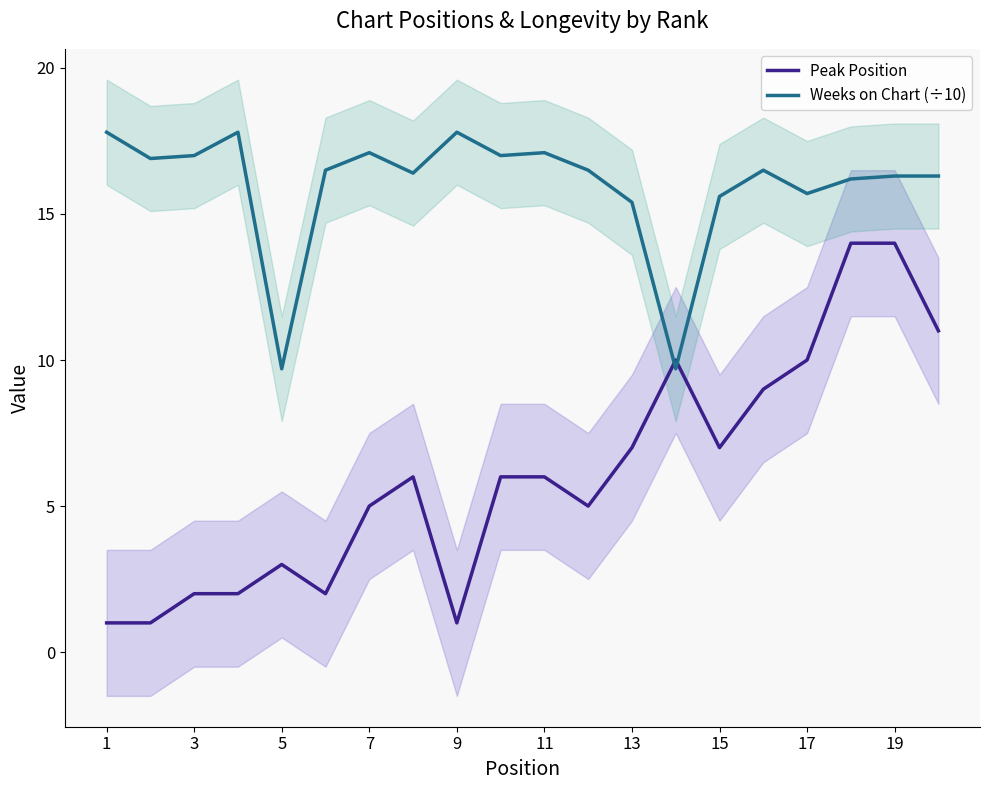

What are all the series names shown in the legend?

Peak Position, Weeks on Chart (÷10)